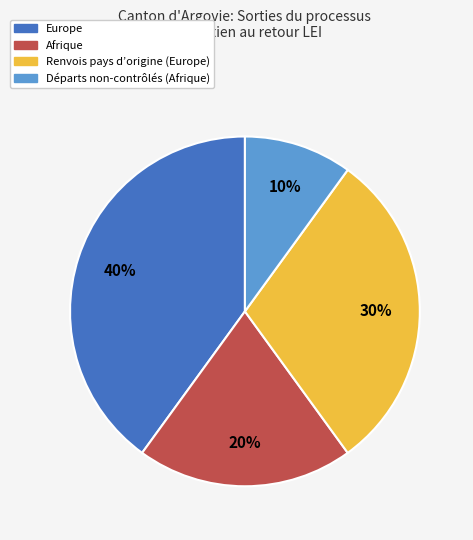

To the nearest percent, what is the average slice percentage?

25%